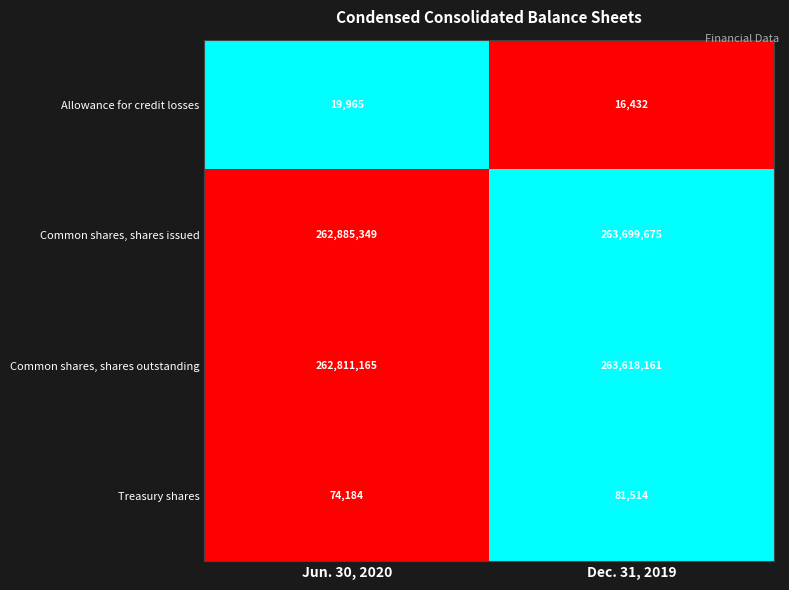

How many series are shown in this chart?

4